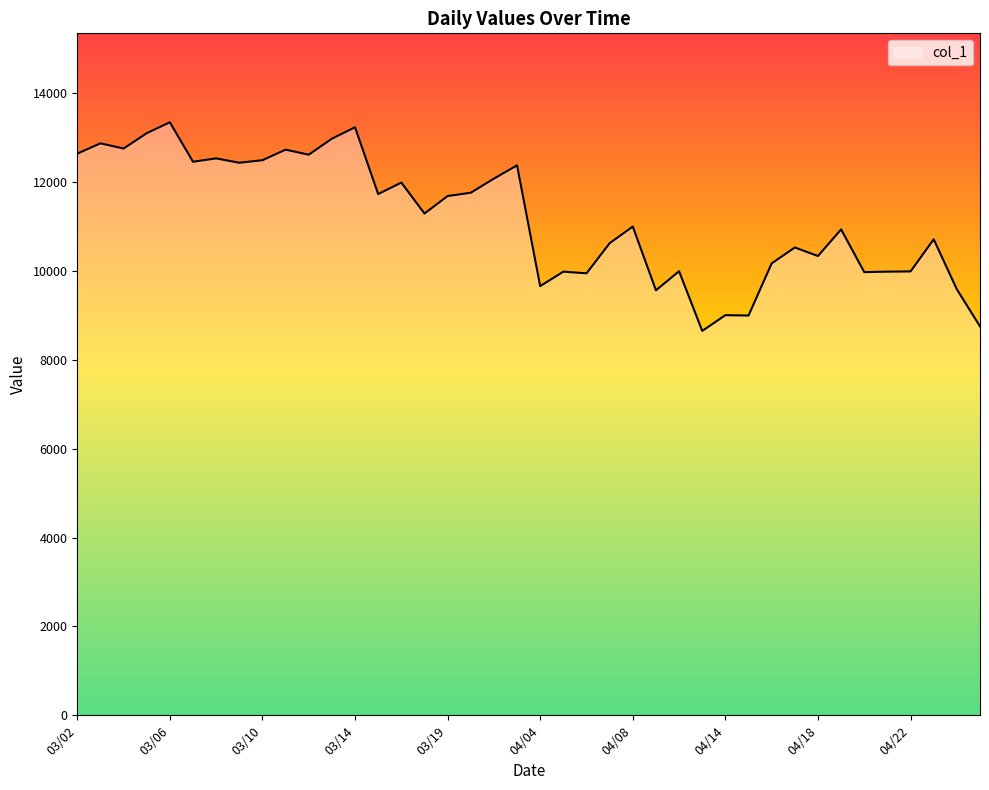

Does the chart display data point markers on the line(s)?

No